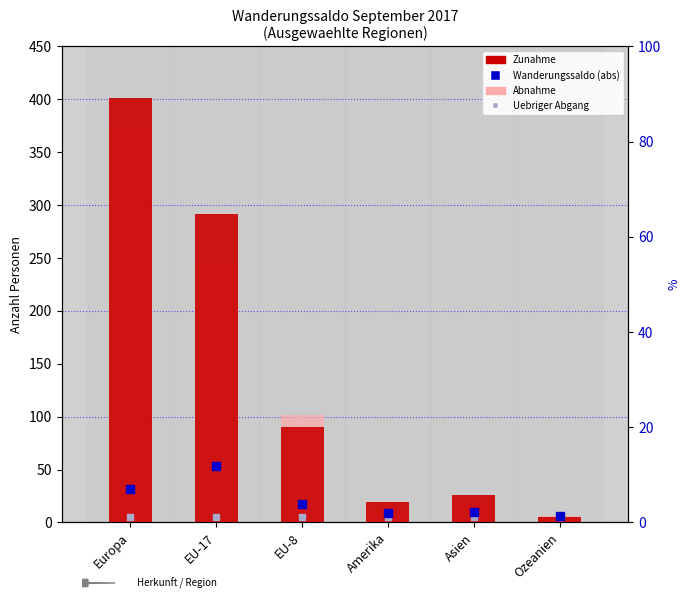

Which series has the largest Y range (max minus min)?

Zunahme (total)